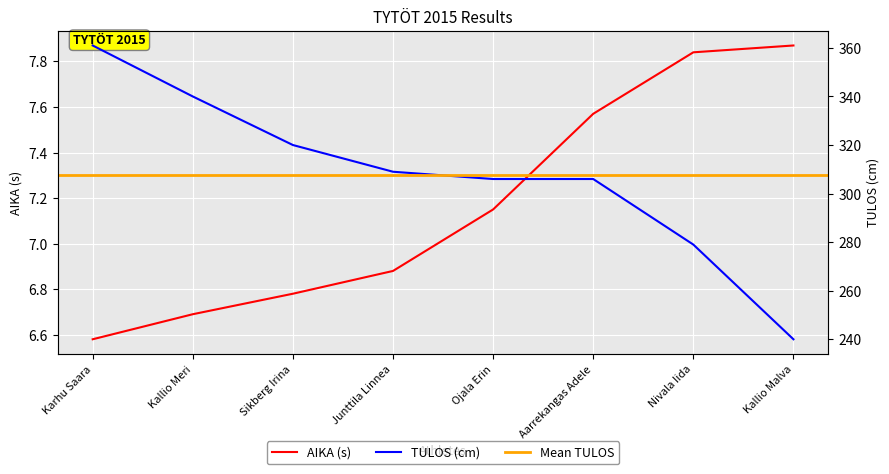

At which label does AIKA (s) reach its minimum?

Karhu Saara